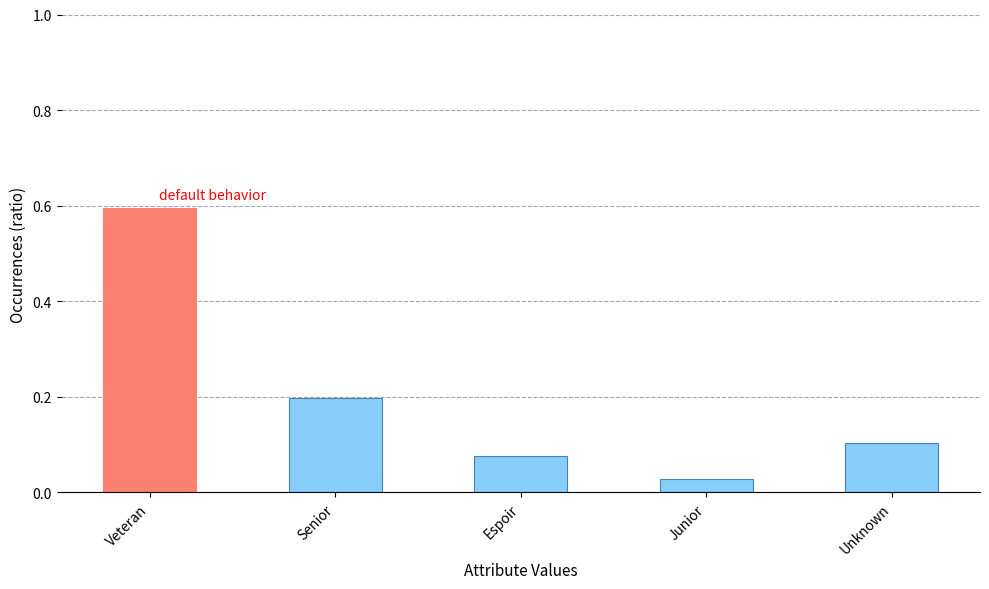

How many series are shown in this chart?

1